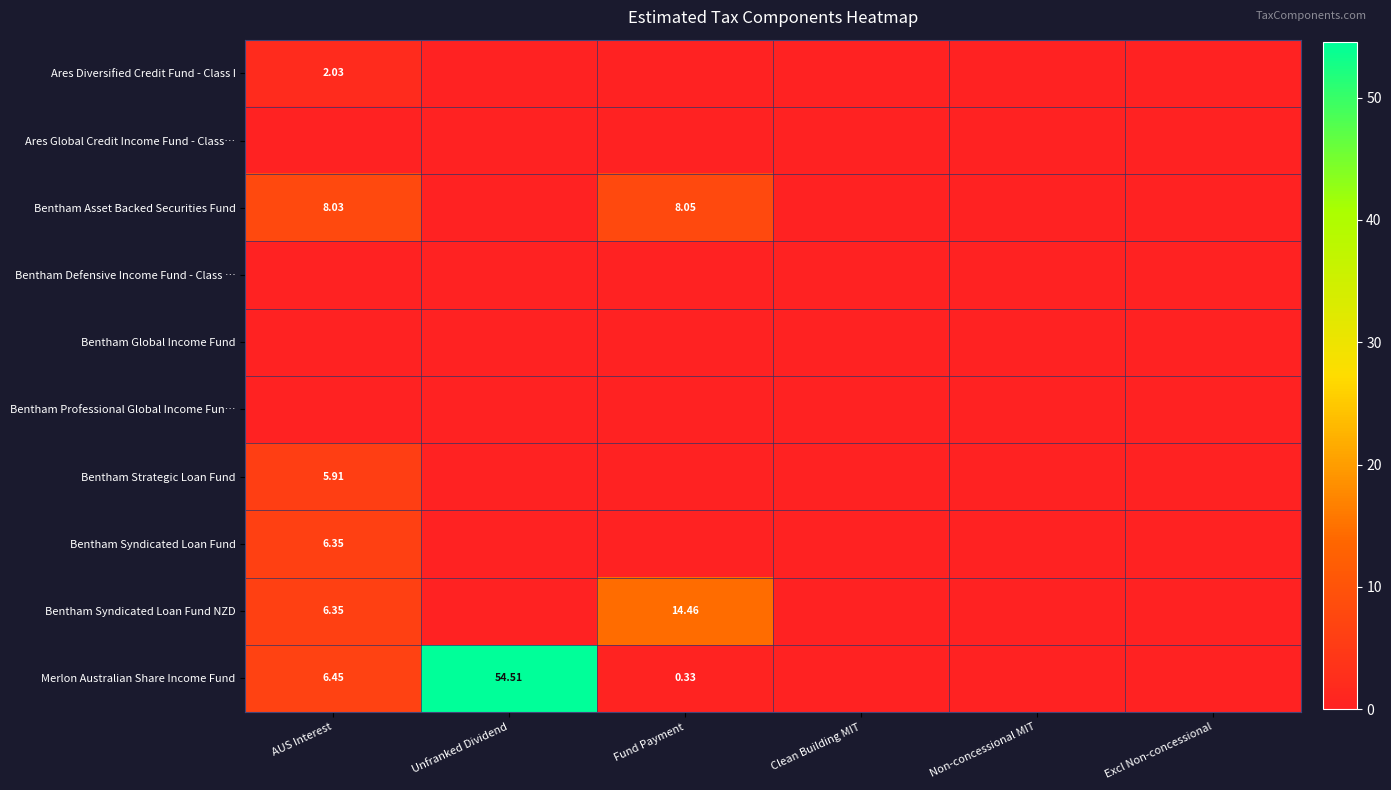

At which label does Bentham Strategic Loan Fund reach its peak?

AUS Interest